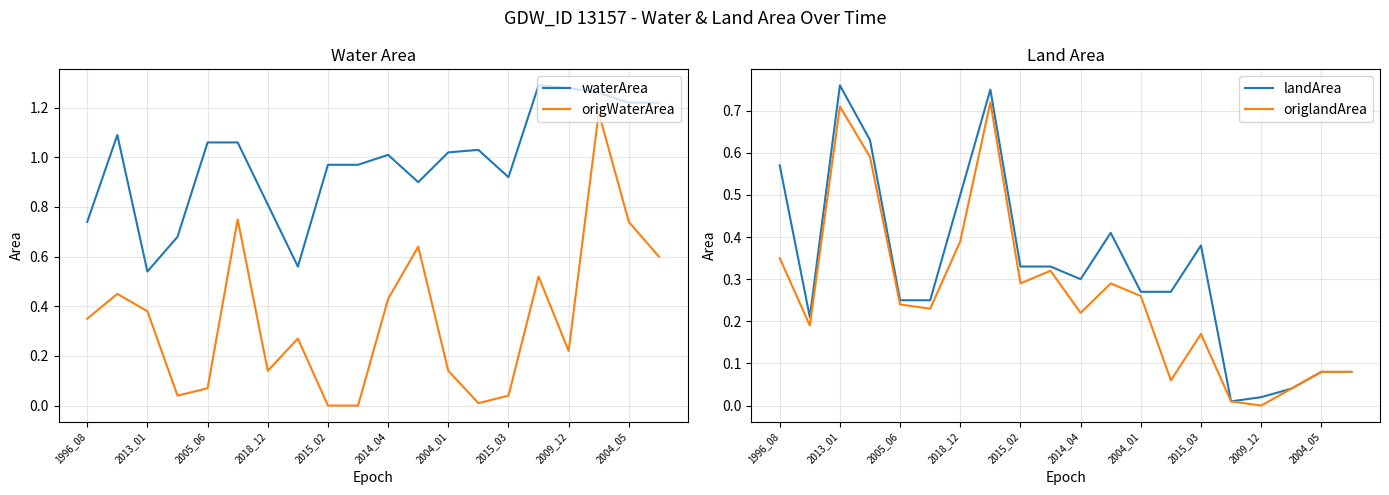

At which category does landArea reach its first local peak?

2013_01